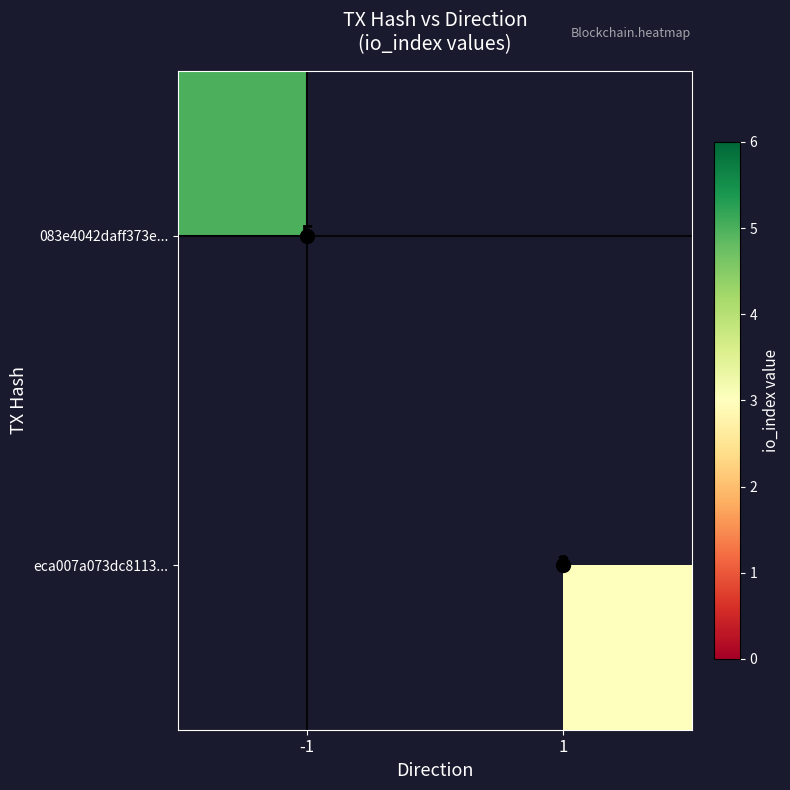

At which category does the chart reach its peak across all series?

-1